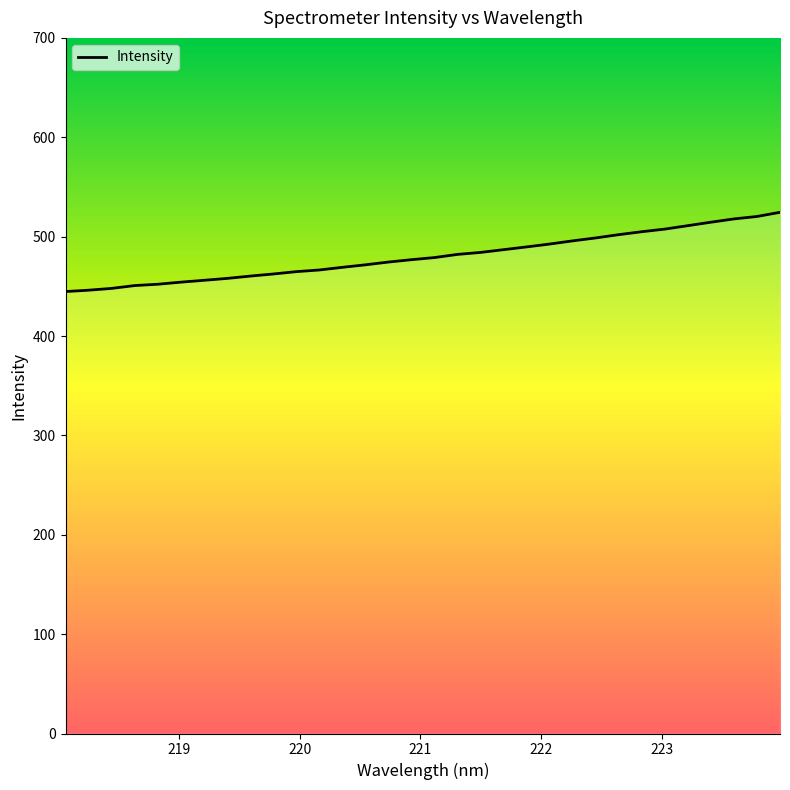

What is the greatest value displayed?

524.5